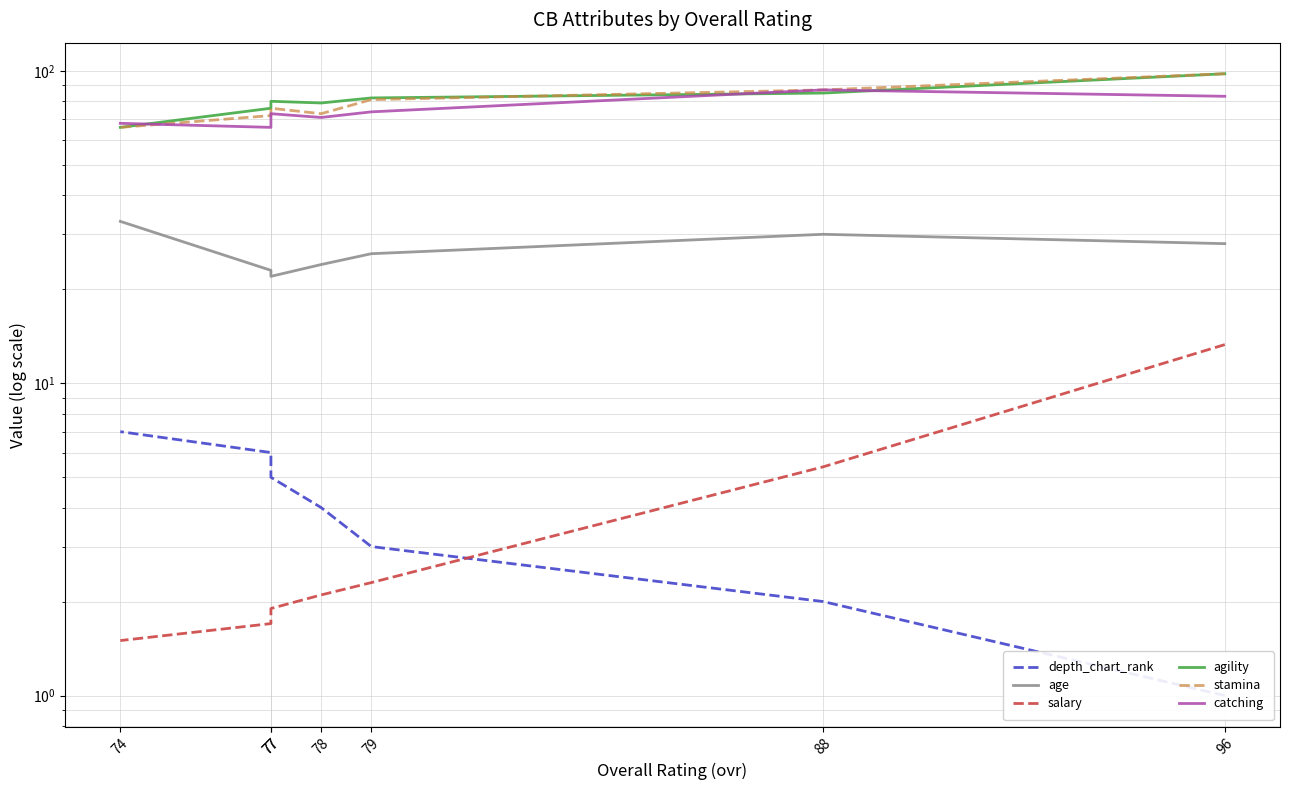

What is the maximum value for catching?

87.0